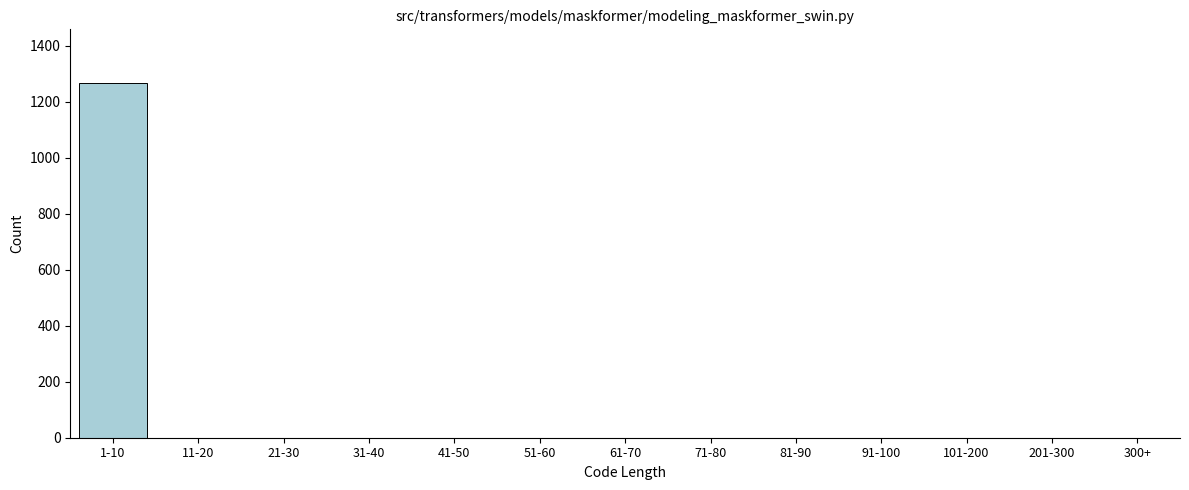

Reading left to right, extract all data points from this chart.

1-10=1268	11-20=0	21-30=0	31-40=0	41-50=0	51-60=0	61-70=0	71-80=0	81-90=0	91-100=0	101-200=0	201-300=0	300+=0